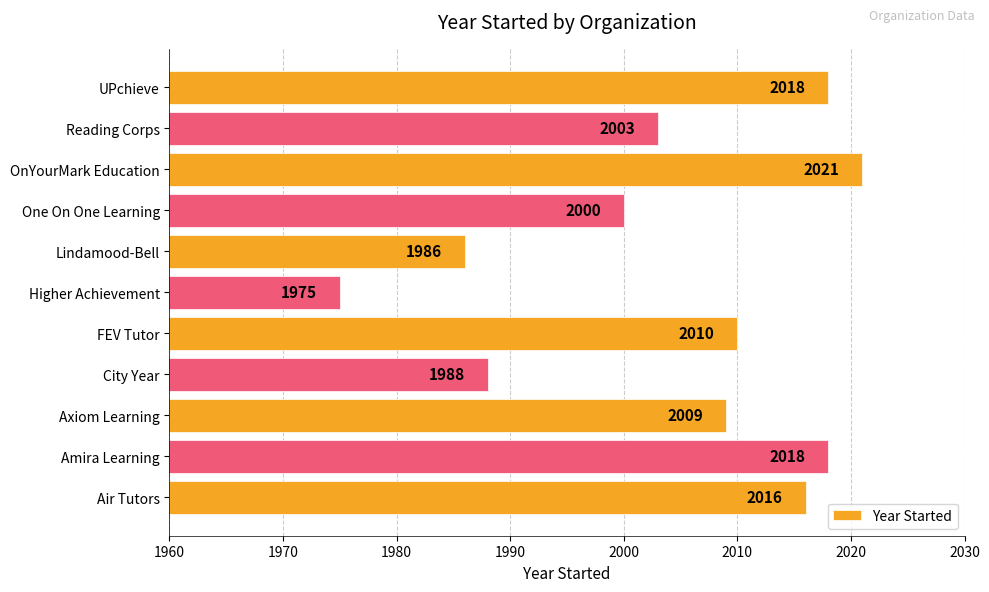

How many data points are less than 2009?

5